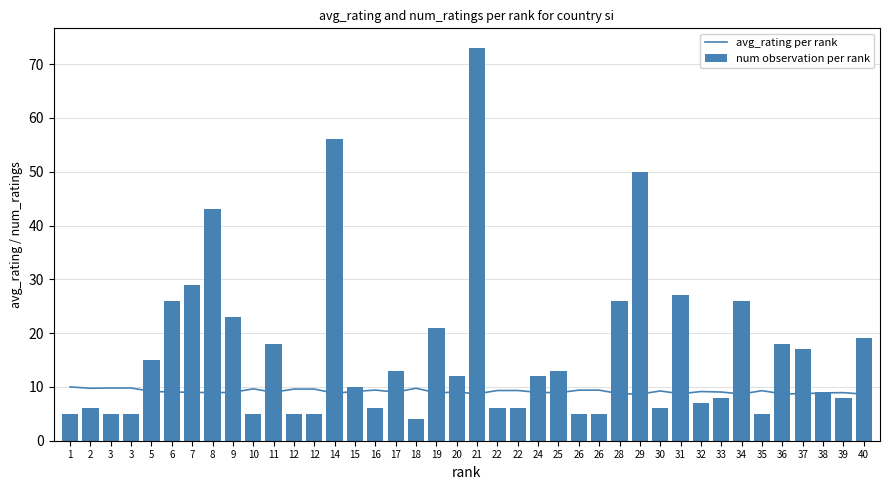

Reading left to right, what are all the values shown in this chart?

avg_rating per rank: 1=10.0	2=9.8	3=9.8	3=9.8	5=9.2	6=9.0	7=9.0	8=8.9	9=9.0	10=9.6	11=9.0	12=9.6	12=9.6	14=8.8	15=9.2	16=9.4	17=9.0	18=9.8	19=8.9	20=9.0	21=8.7	22=9.3	22=9.3	24=9.0	25=8.9	26=9.4	26=9.4	28=8.7	29=8.7	30=9.2	31=8.7	32=9.1	33=9.1	34=8.7	35=9.3	36=8.7	37=8.7	38=8.9	39=8.9	40=8.7
num observation per rank: 1=5.0	2=6.0	3=5.0	3=5.0	5=15.0	6=26.0	7=29.0	8=43.0	9=23.0	10=5.0	11=18.0	12=5.0	12=5.0	14=56.0	15=10.0	16=6.0	17=13.0	18=4.0	19=21.0	20=12.0	21=73.0	22=6.0	22=6.0	24=12.0	25=13.0	26=5.0	26=5.0	28=26.0	29=50.0	30=6.0	31=27.0	32=7.0	33=8.0	34=26.0	35=5.0	36=18.0	37=17.0	38=9.0	39=8.0	40=19.0